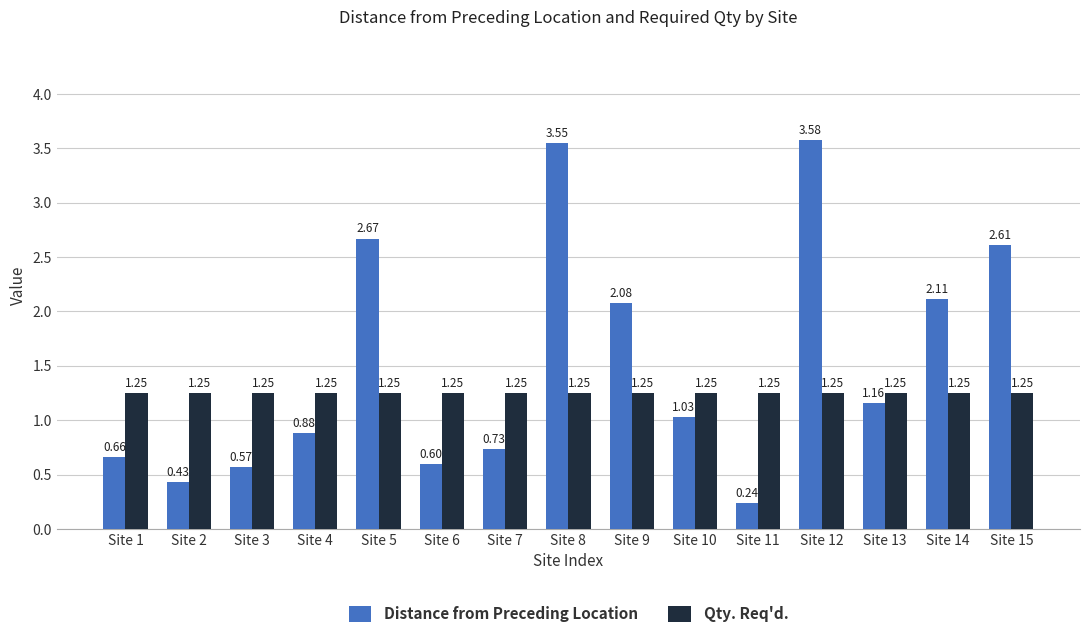

Does the chart contain stacked bars?

No